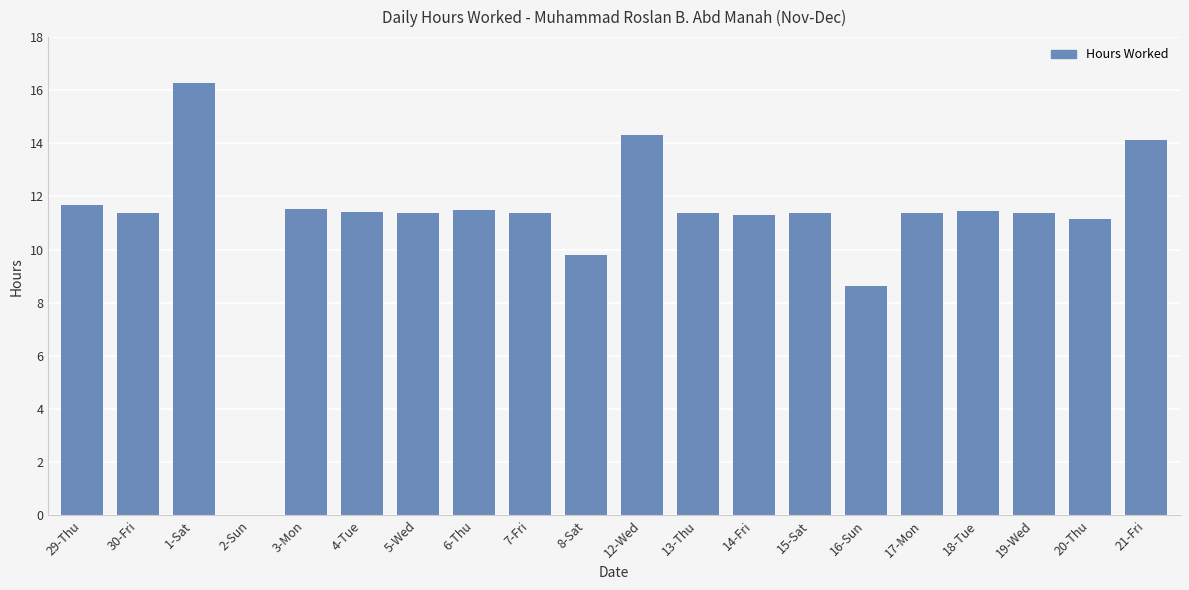

What is the sum of all values?

222.7